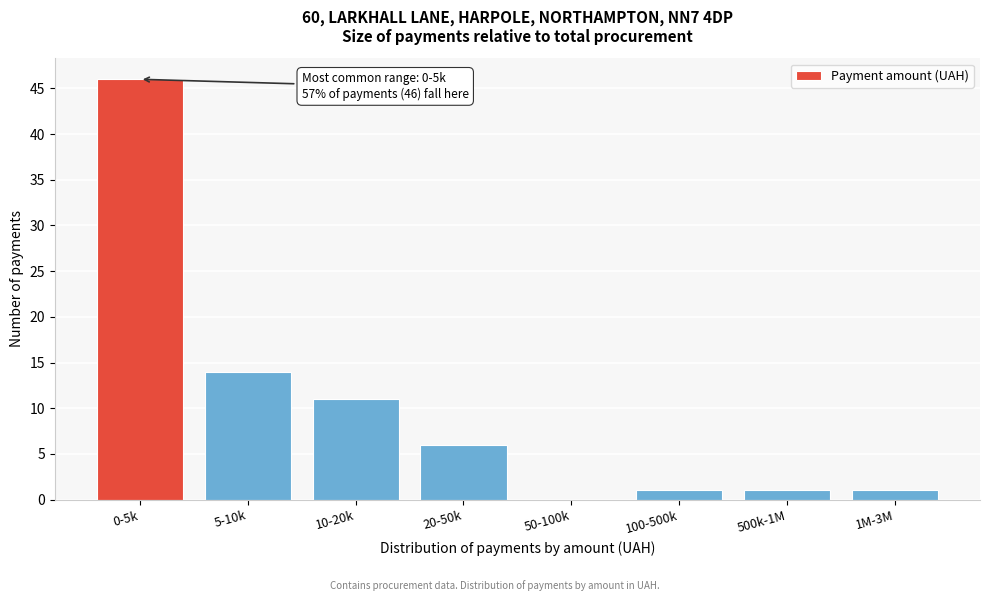

Reading right to left, what are all the values shown in this chart?

1M-3M=1	500k-1M=1	100-500k=1	50-100k=0	20-50k=6	10-20k=11	5-10k=14	0-5k=46